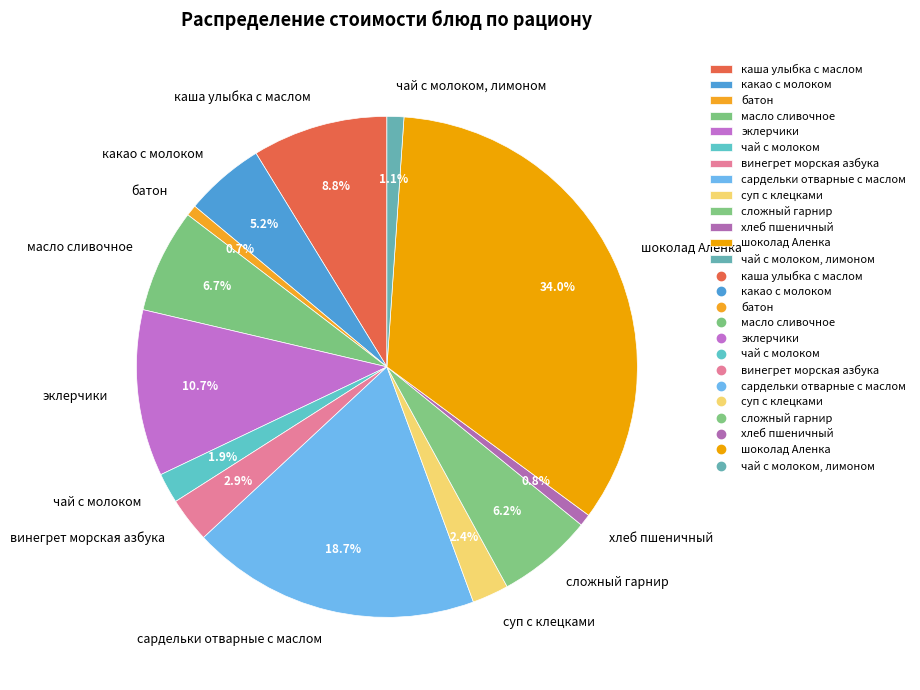

What is the ratio of the value at какао с молоком to the value at суп с клецками?

2.2